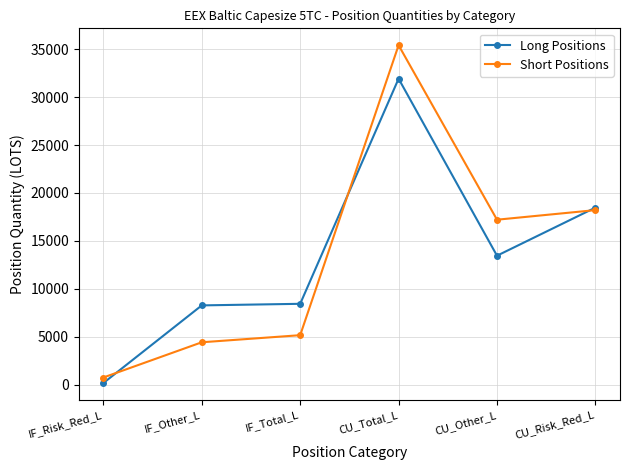

Where do Long Positions and Short Positions first cross each other?

IF_Risk_Red_L and IF_Other_L